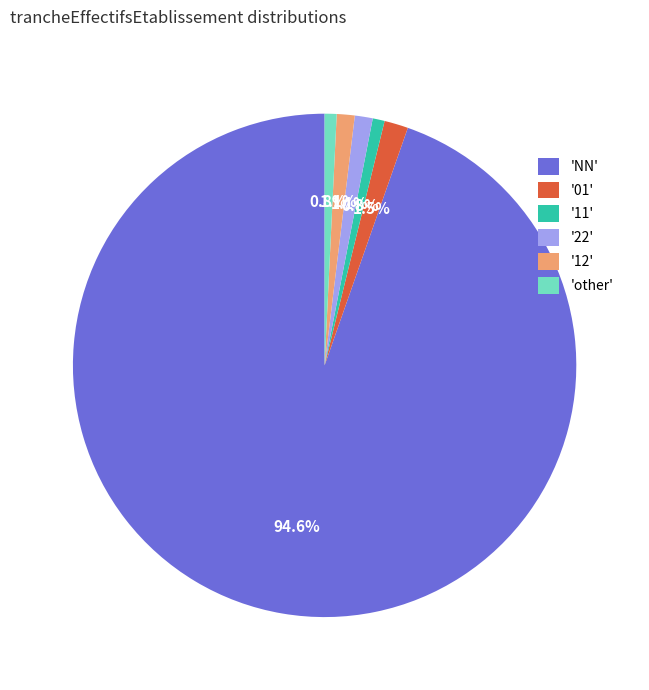

How many segments does this pie chart have?

6